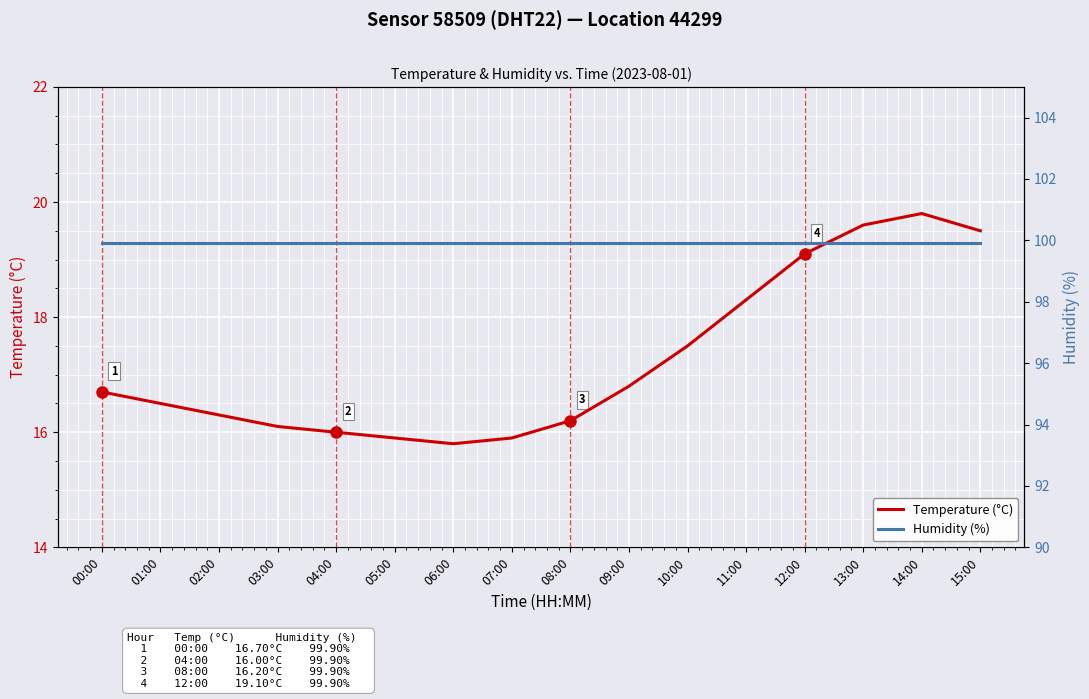

Reading left to right, transcribe all the data shown in this chart.

Temperature (°C): 16.7	16.5	16.3	16.1	16.0	15.9	15.8	15.9	16.2	16.8	17.5	18.3	19.1	19.6	19.8	19.5
Humidity (%): 99.9	99.9	99.9	99.9	99.9	99.9	99.9	99.9	99.9	99.9	99.9	99.9	99.9	99.9	99.9	99.9